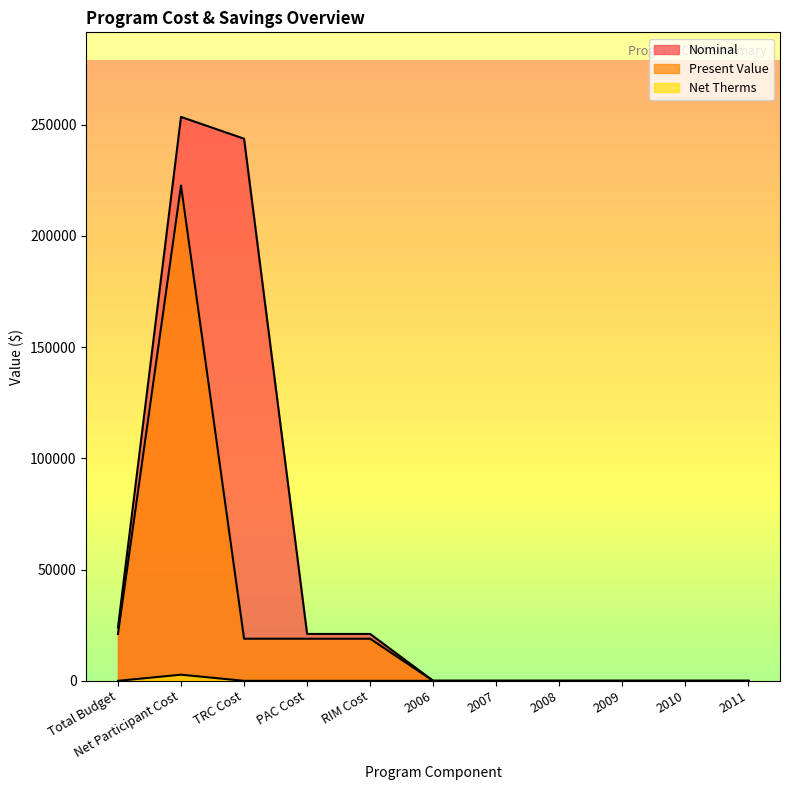

How many lines are shown in the chart?

3